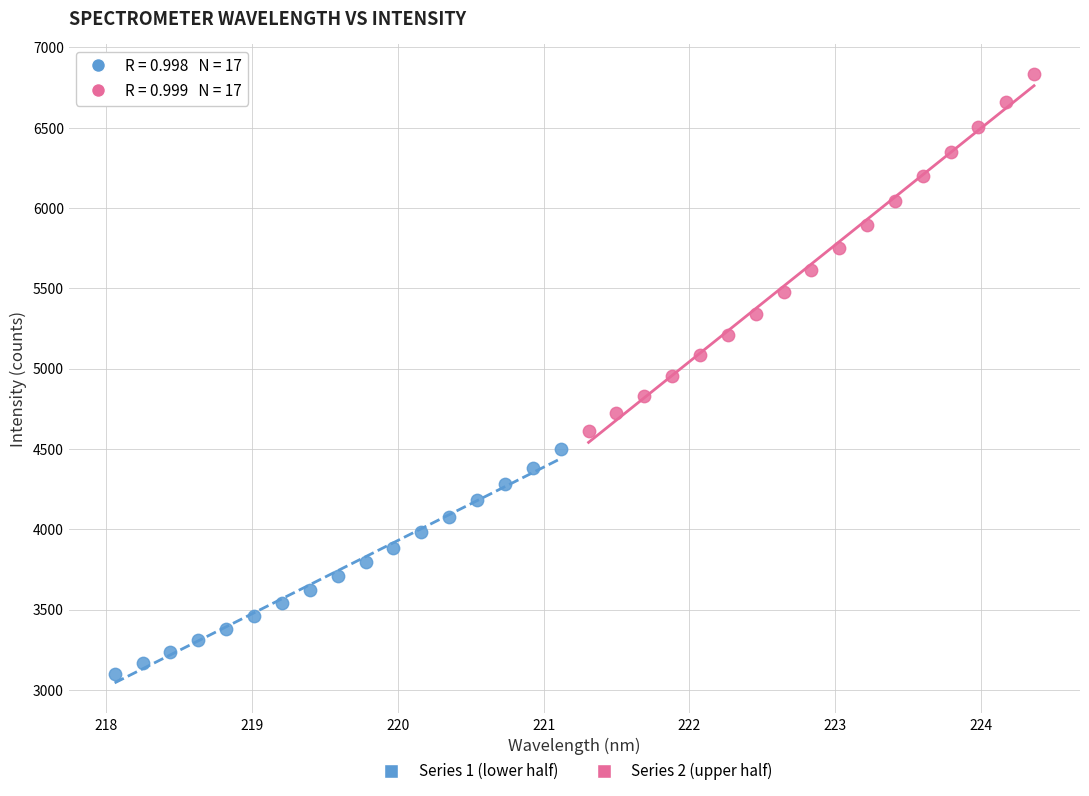

Which series contains the lowest Y value?

Series 1 (lower half)